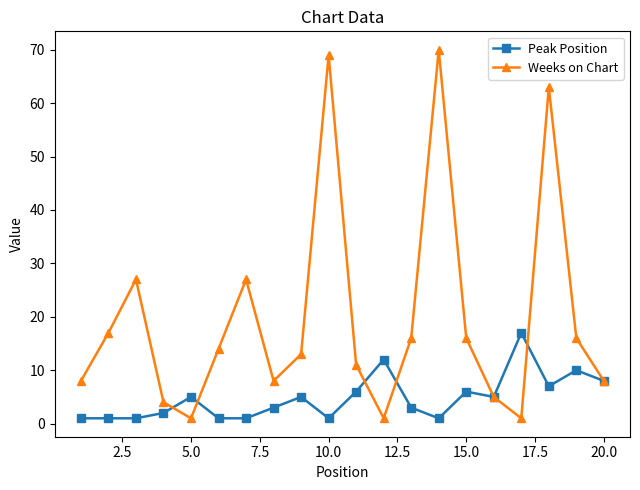

Which series has the largest range (max minus min)?

Weeks on Chart